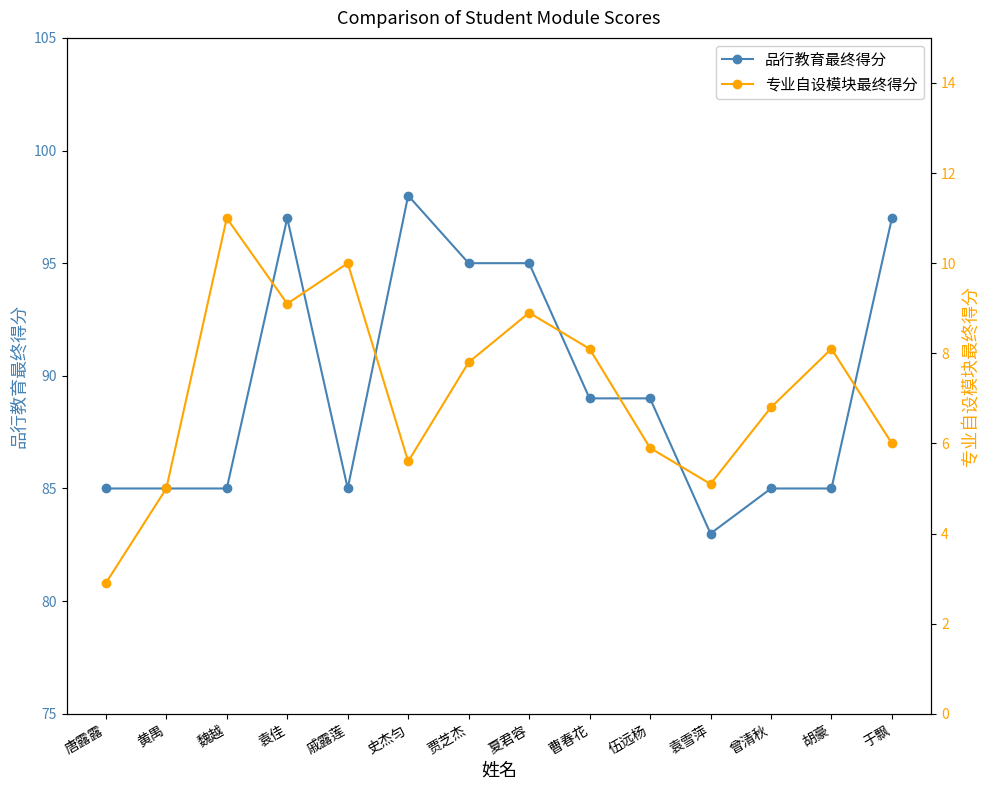

True or false: 专业自设模块最终得分 has more than 0 points higher than both neighbors.

True